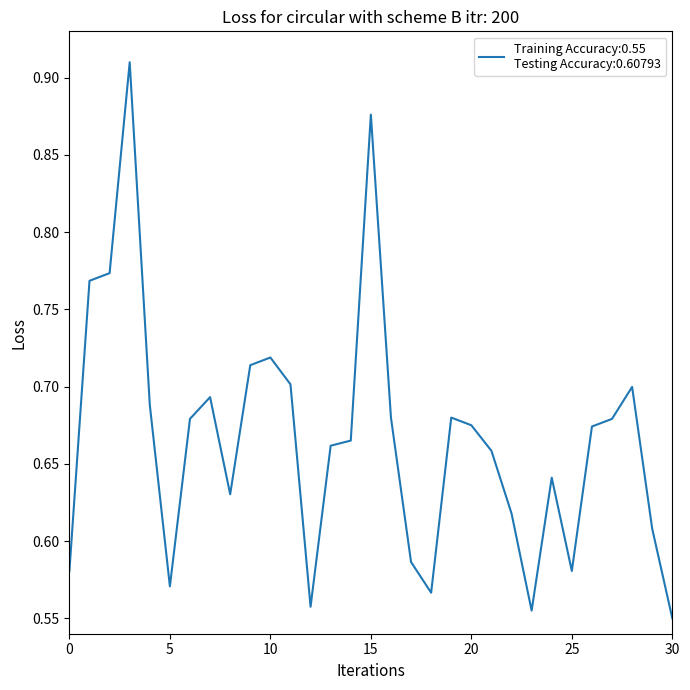

How many lines are shown in the chart?

1